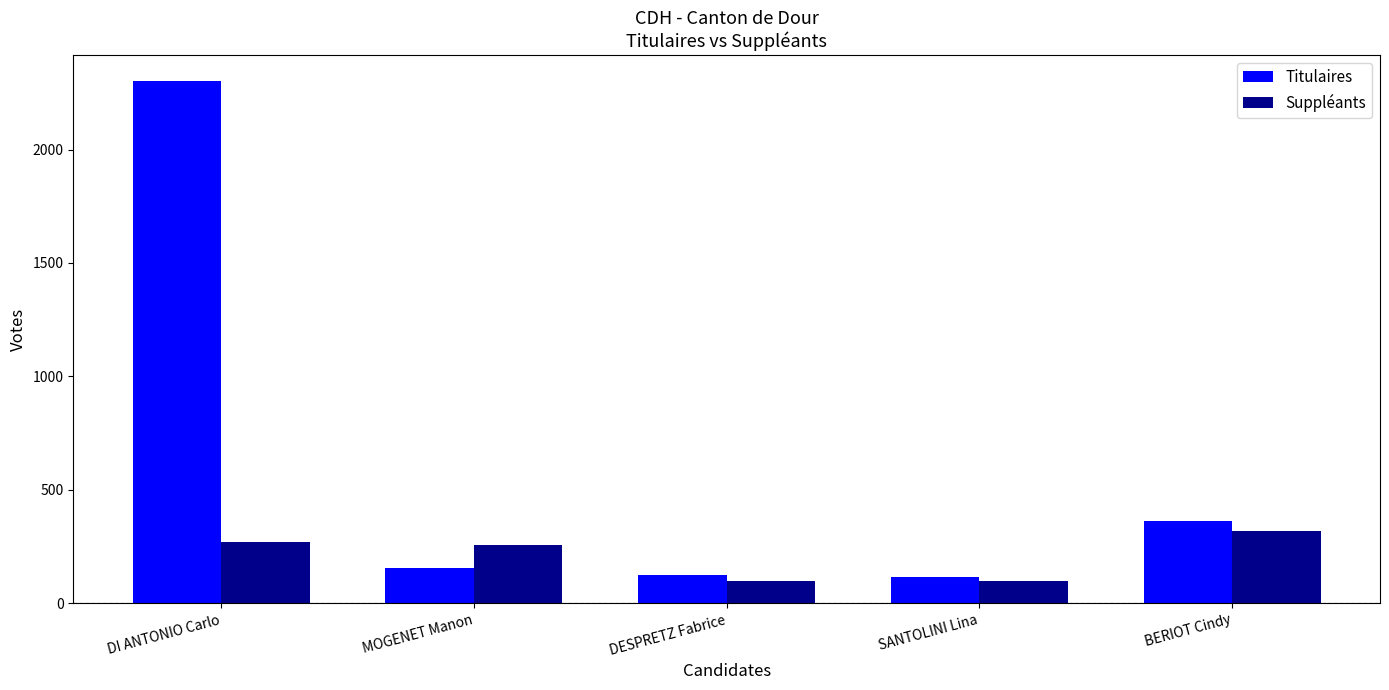

What is the label of the 4th bar from the left?

SANTOLINI Lina